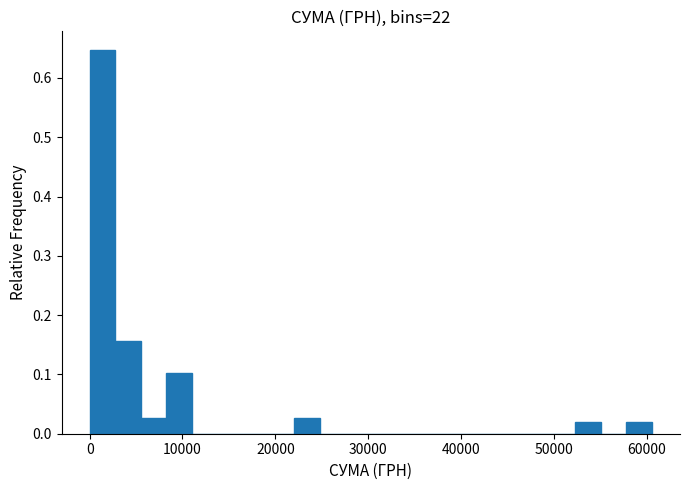

Read against the x-axis, roughly where is the centre of the tallest bar?

1000